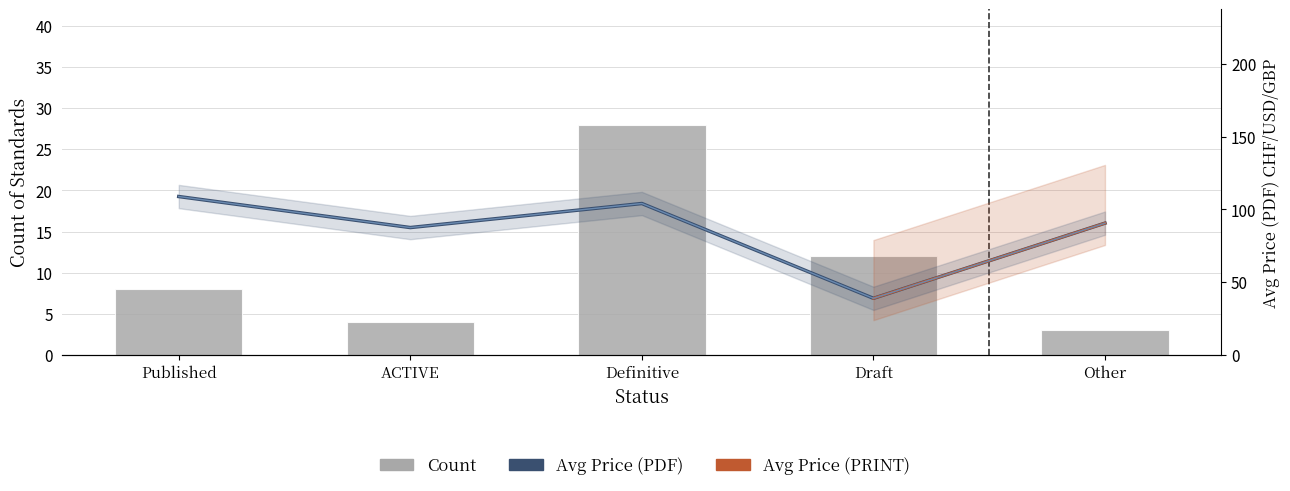

What is the smallest value displayed?

3.0